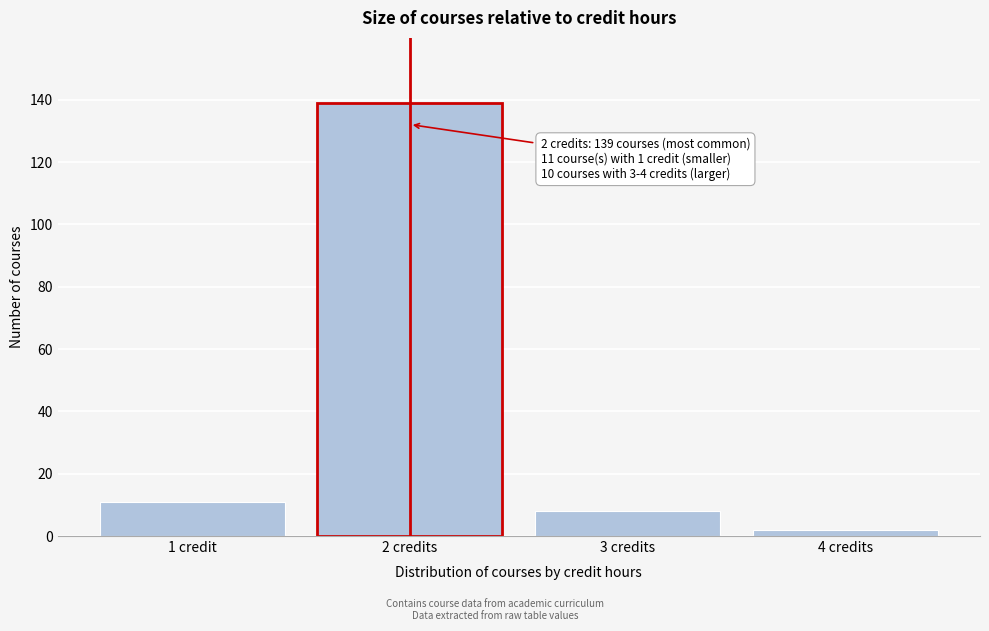

Reading left to right, transcribe all the data shown in this chart.

11	139	8	2